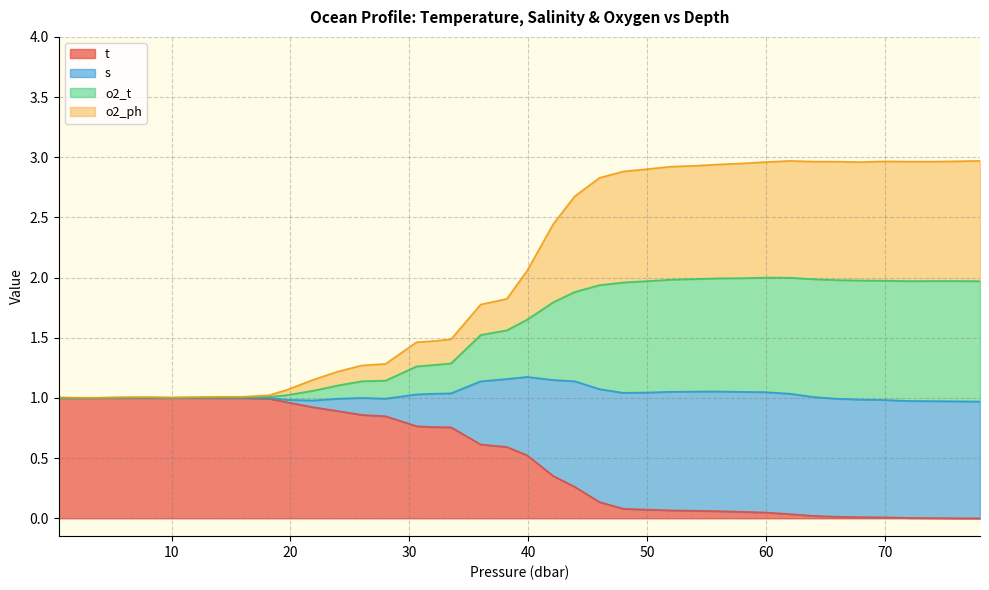

How many positive values does the t series have?

39